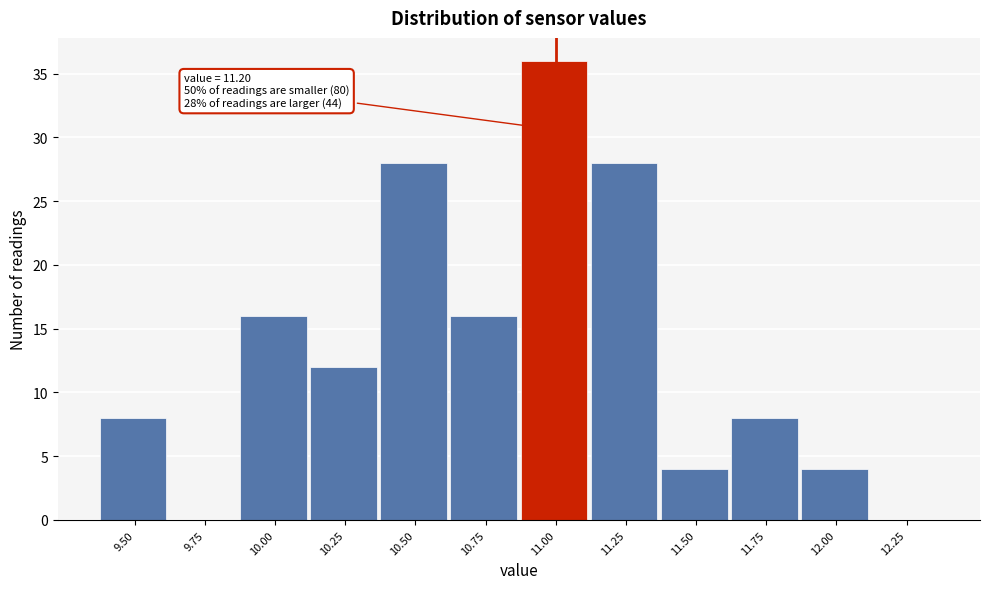

Reading right to left, what are all the values shown in this chart?

12.25=0	12.00=4	11.75=8	11.50=4	11.25=28	11.00=36	10.75=16	10.50=28	10.25=12	10.00=16	9.75=0	9.50=8